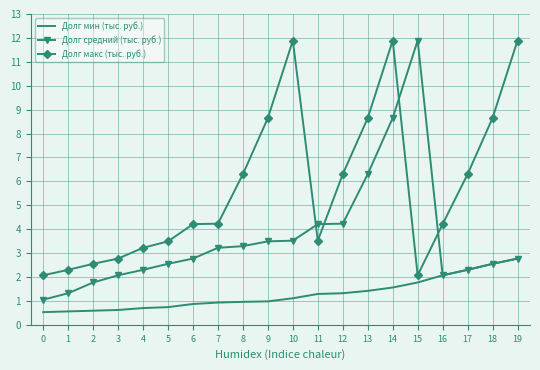

Where does the Долг макс (тыс. руб.) series first go above 4?

6